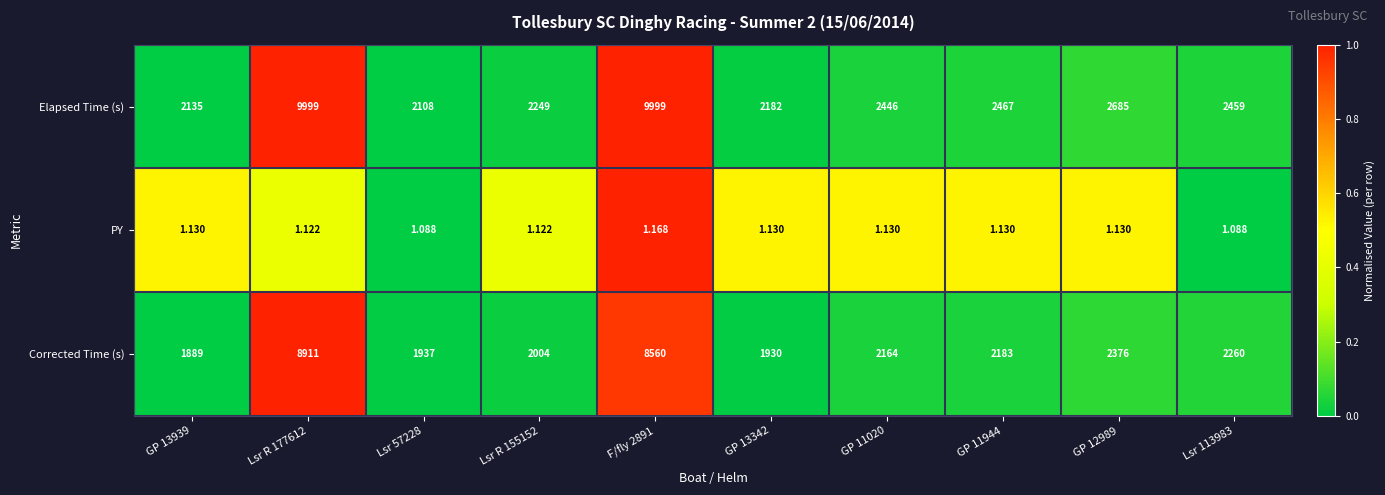

Rank the series at GP 11020 from highest to lowest value.

Elapsed Time (s), Corrected Time (s), PY